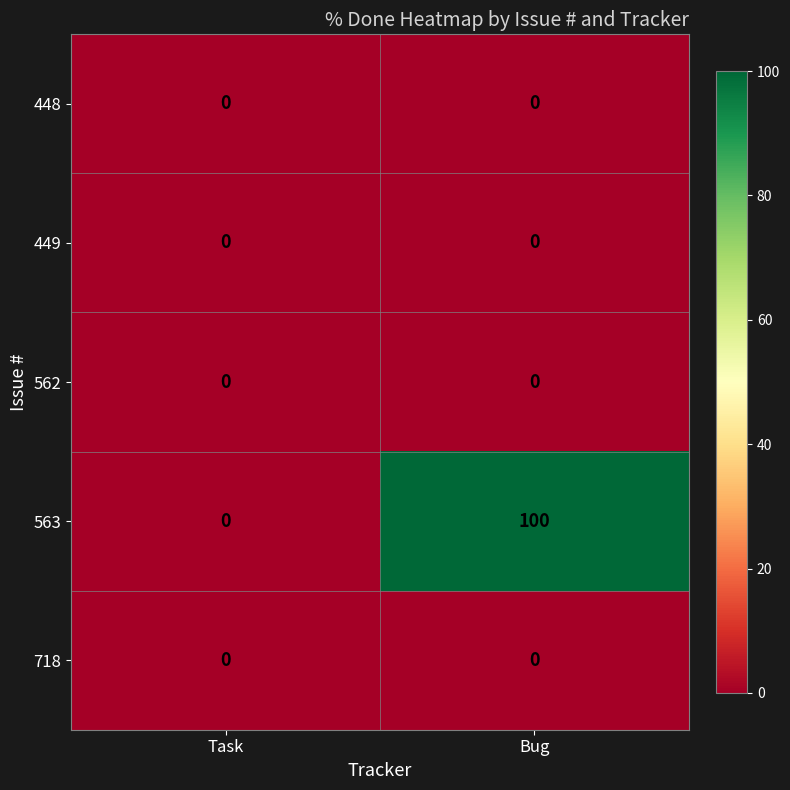

At how many categories does at least one series exceed 43?

1